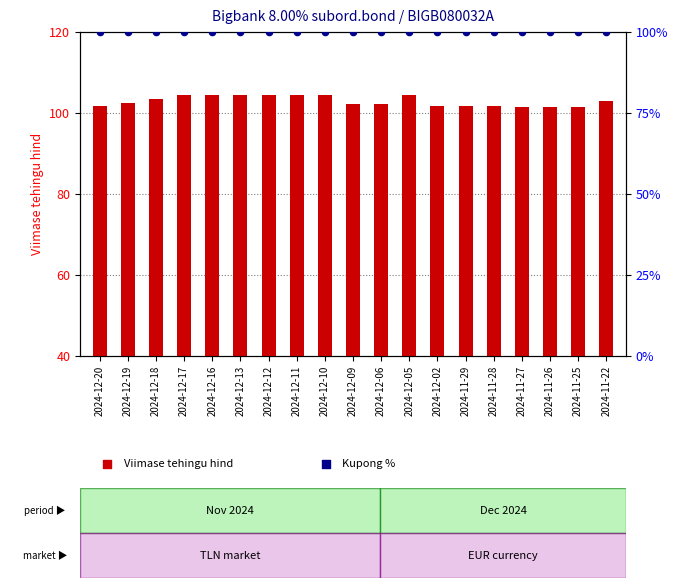

What are all the series names shown in the legend?

Viimase tehingu hind, Kupong %